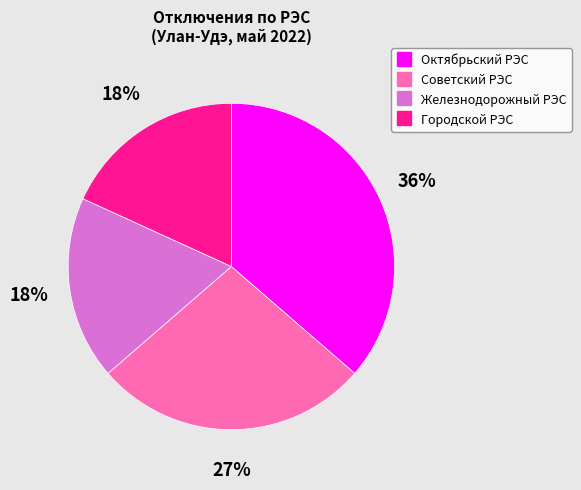

How many slices are in this pie chart?

4